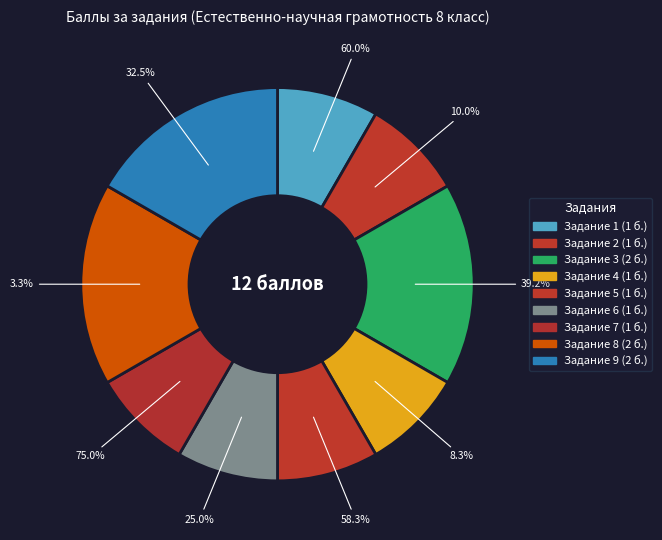

To the nearest percent, what is the difference between the largest and smallest slice percentages?

8%